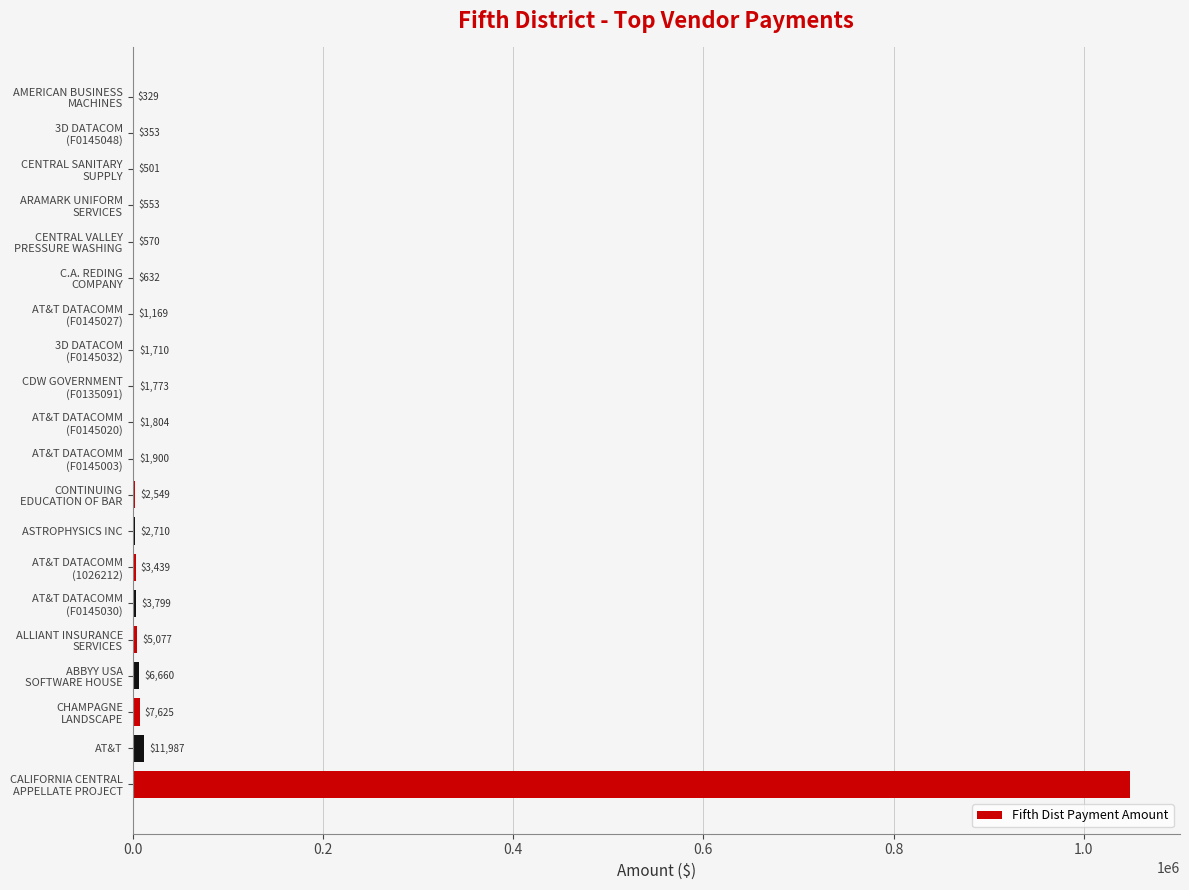

What is the maximum value shown in the chart?

1048680.4